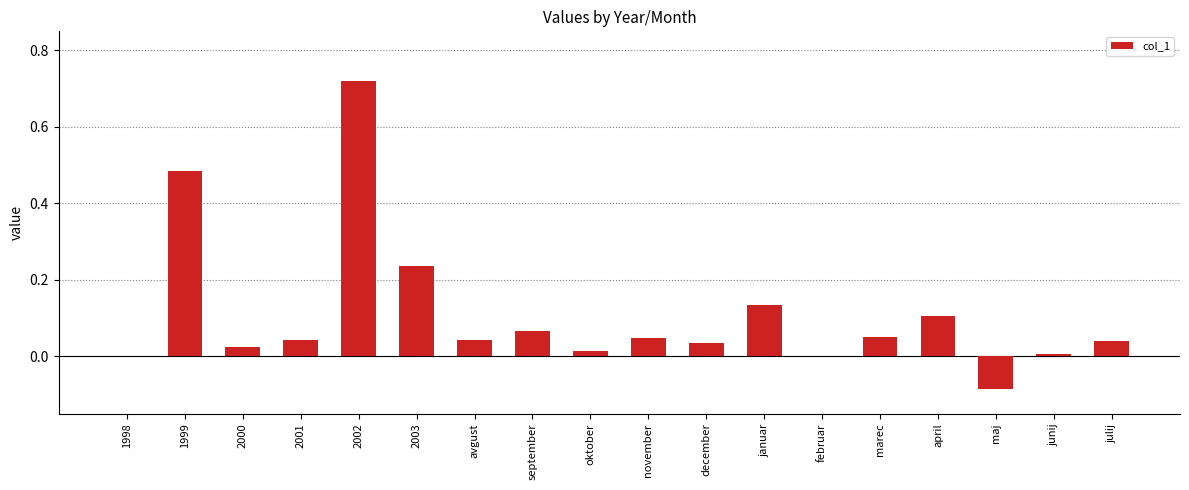

How many categories are shown in the chart?

18